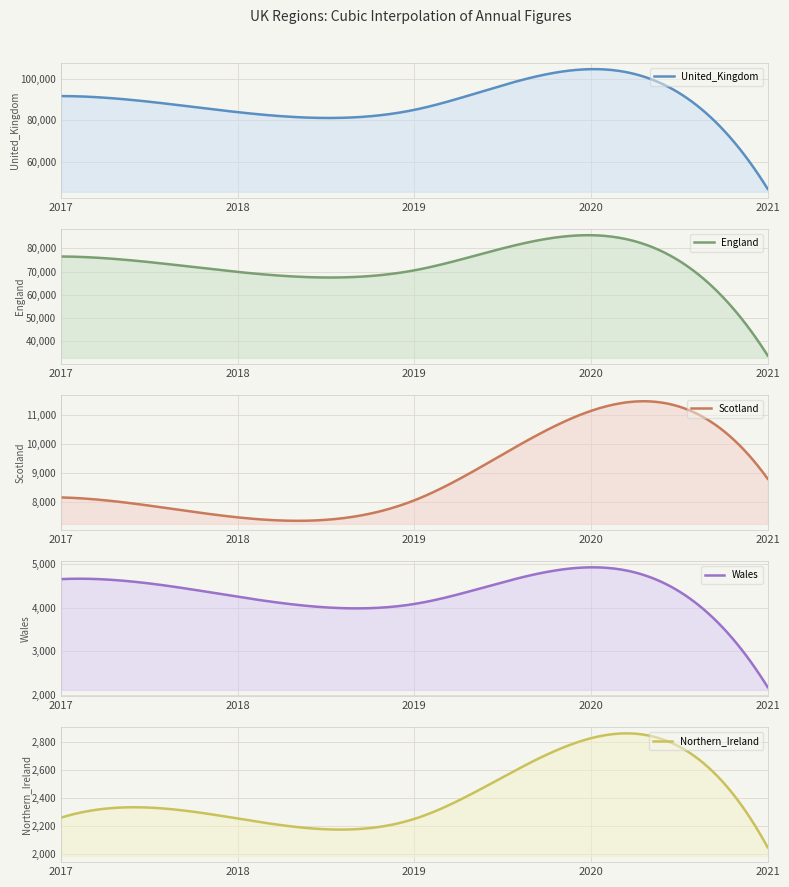

Reading right to left, list all the values displayed in this chart.

United_Kingdom: 46806.0	104607.7	84958.3	83837.0	91613.3
England: 33759.0	85705.0	70541.0	69841.0	76522.0
Scotland: 8814.0	11148.0	8072.0	7486.0	8171.0
Wales: 2183.0	4929.0	4089.0	4255.0	4659.0
Northern_Ireland: 2050.0	2825.7	2252.3	2255.0	2261.3